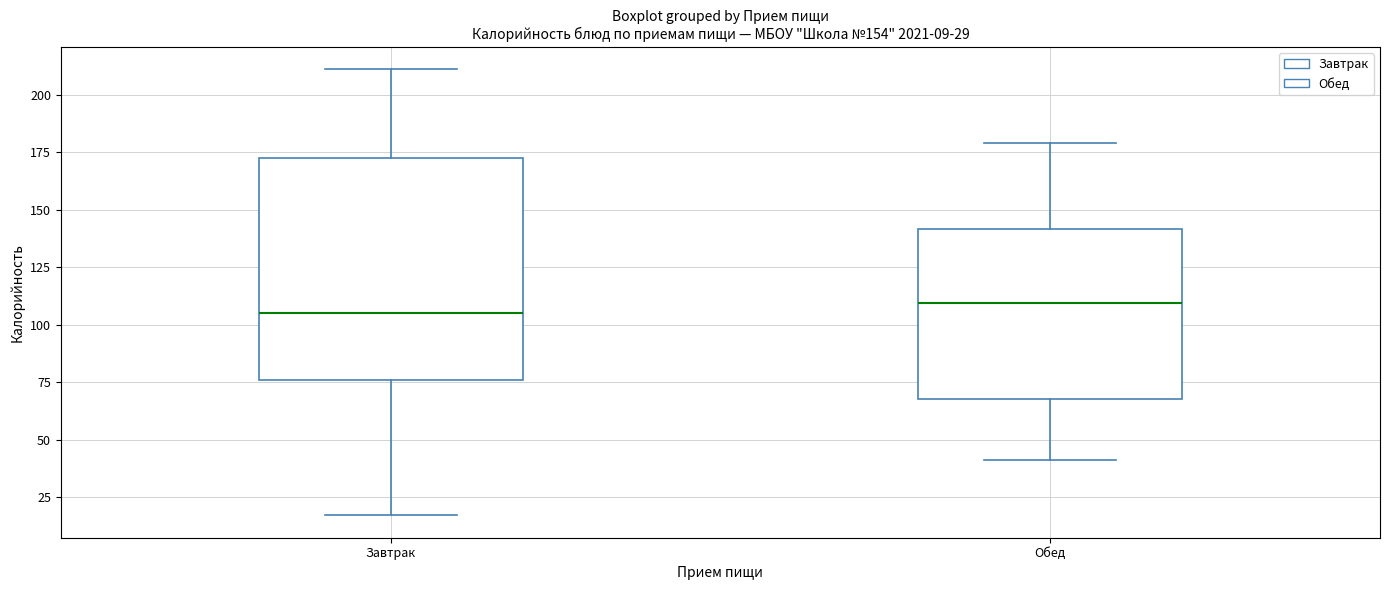

Comparing the boxes themselves (not the whiskers), which one is the tallest?

Завтрак